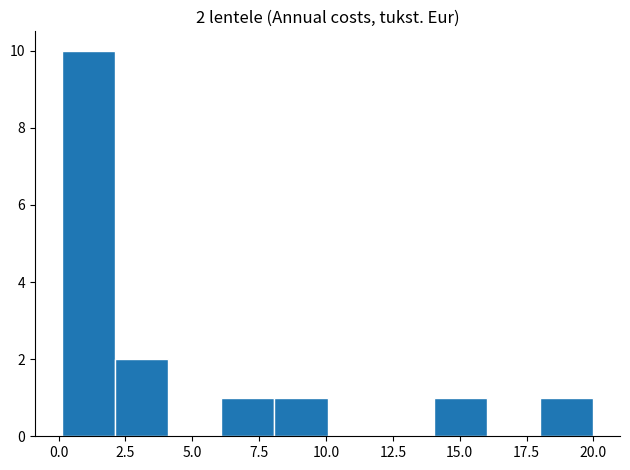

Around what value on the x-axis is the tallest bar? Give the approximate position of its centre, as read against the axis.

1.0